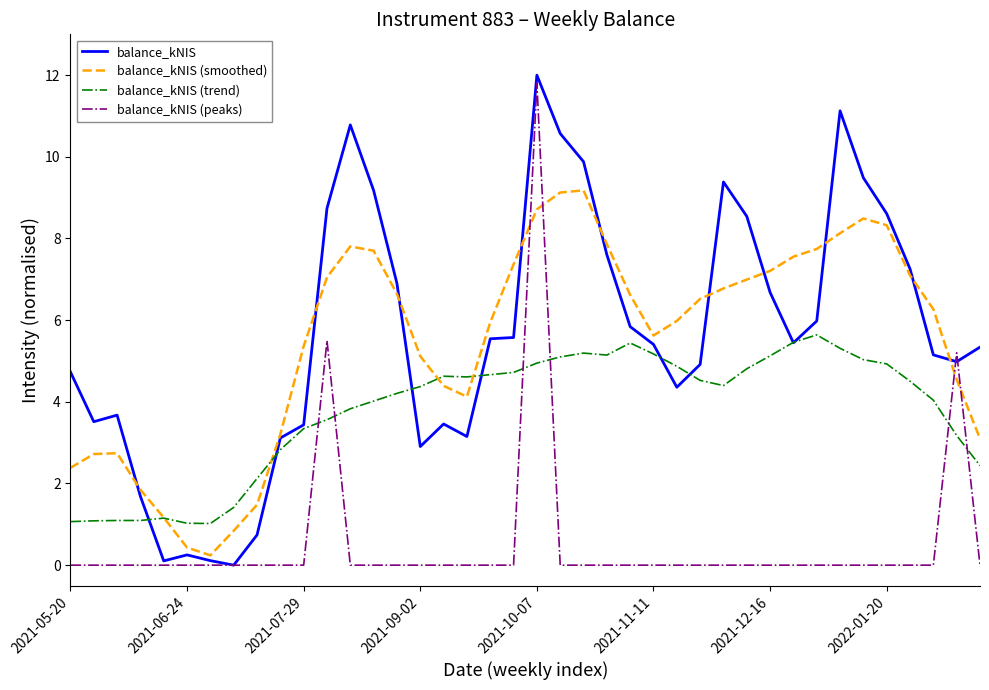

What is the highest value of the balance_kNIS (trend) series?

5.6